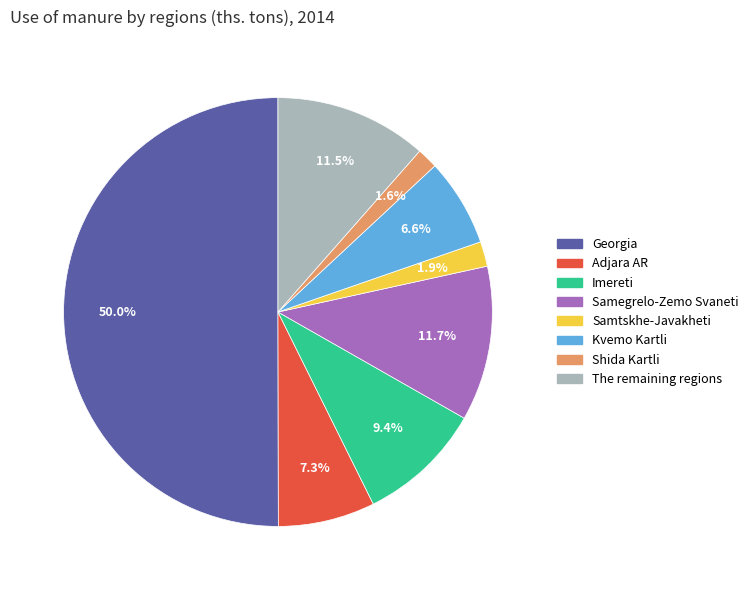

Approximately how many times larger is the value at Samegrelo-Zemo Svaneti compared to Samtskhe-Javakheti?

6.2